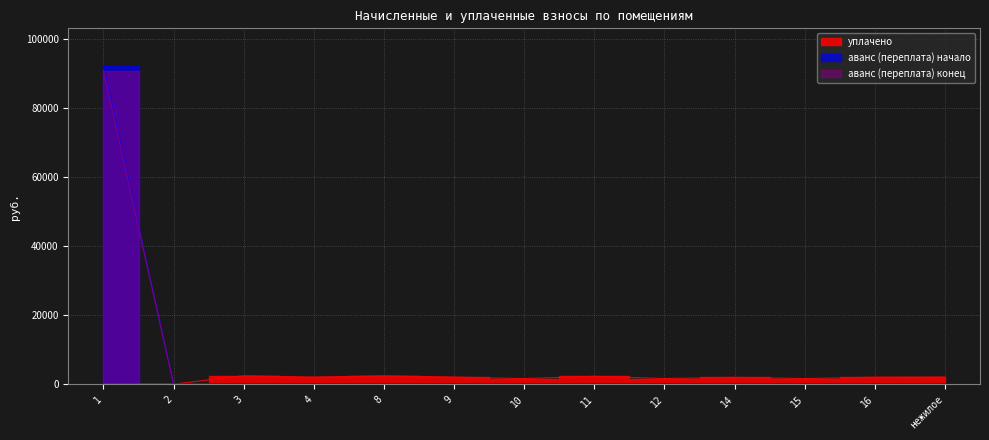

How many lines are shown in the chart?

3